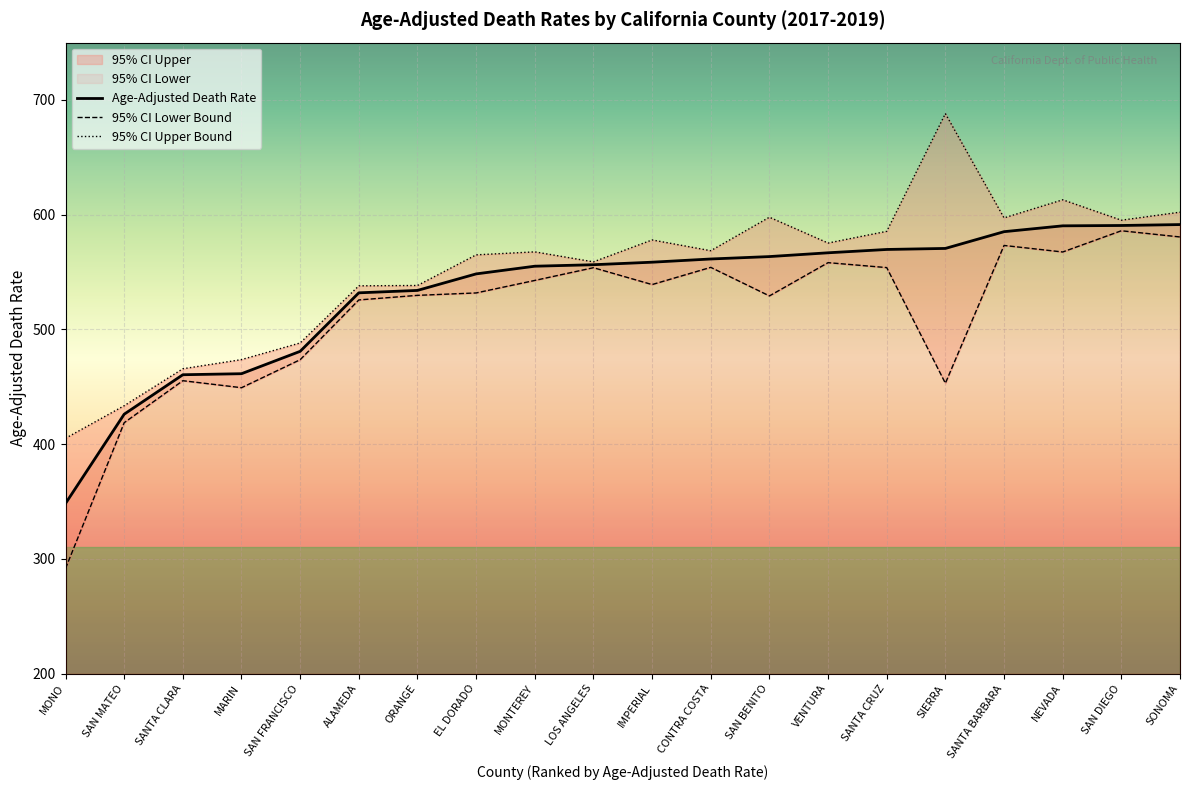

How many series are shown in this chart?

3